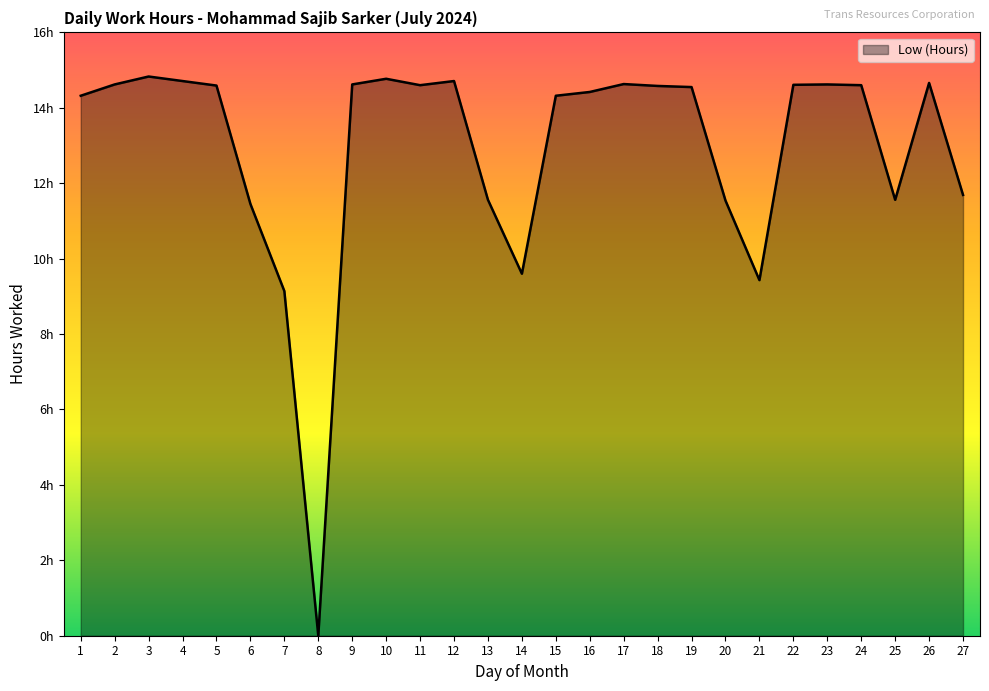

Rank the categories by value from highest to lowest.

3, 10, 4, 12, 26, 17, 2, 9, 23, 22, 11, 24, 5, 18, 19, 16, 1, 15, 27, 13, 25, 20, 6, 14, 21, 7, 8